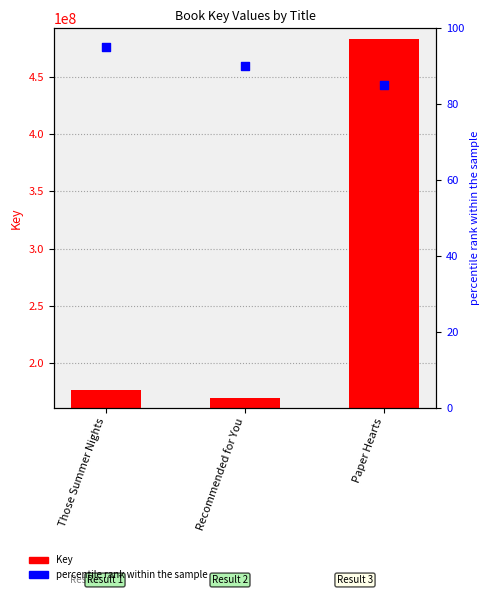

Which series contains the highest Y value?

Key